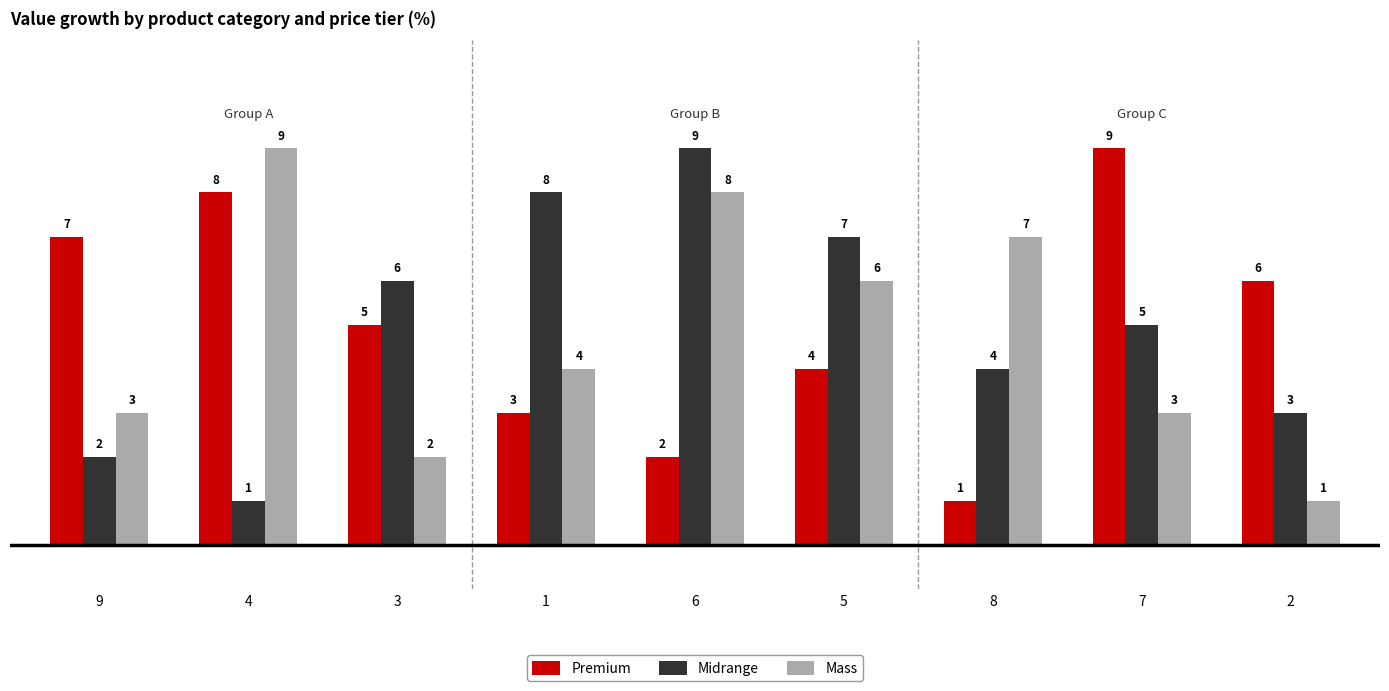

Which category has the highest value in the Premium series?

7